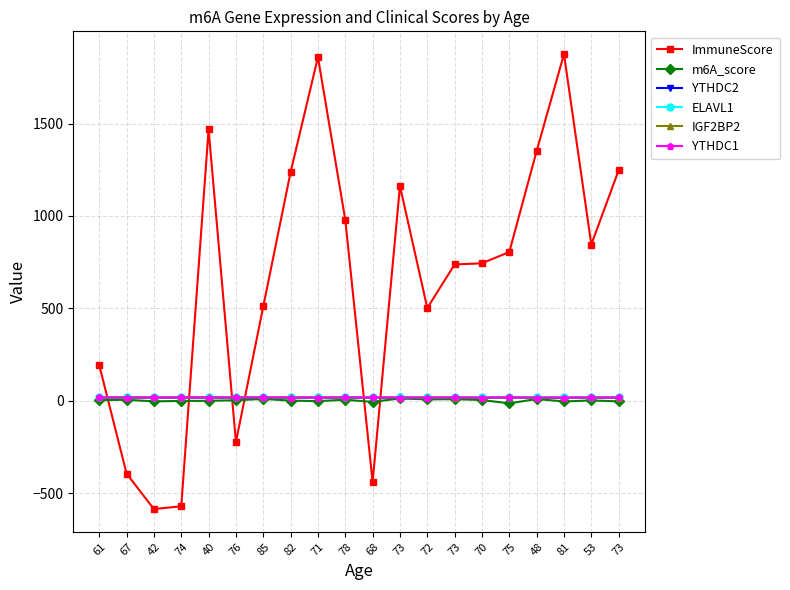

At which label does IGF2BP2 first exceed 17?

61